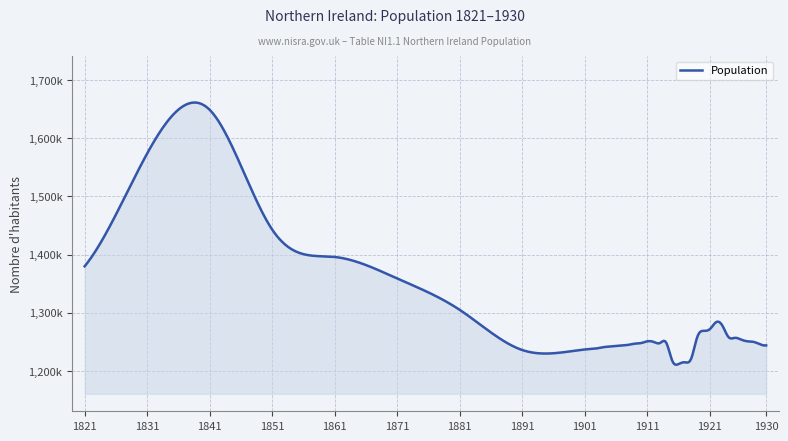

Does the chart display data point markers on the line(s)?

No